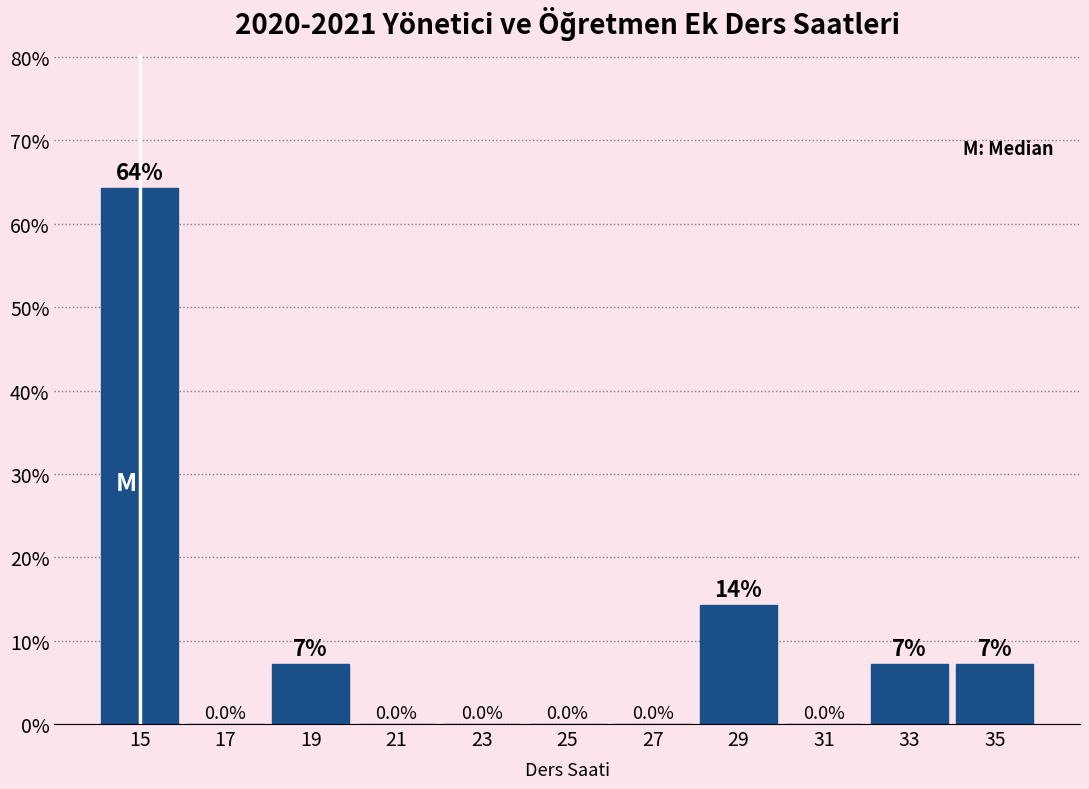

Which range on the x-axis has the tallest bar?

14 to 16